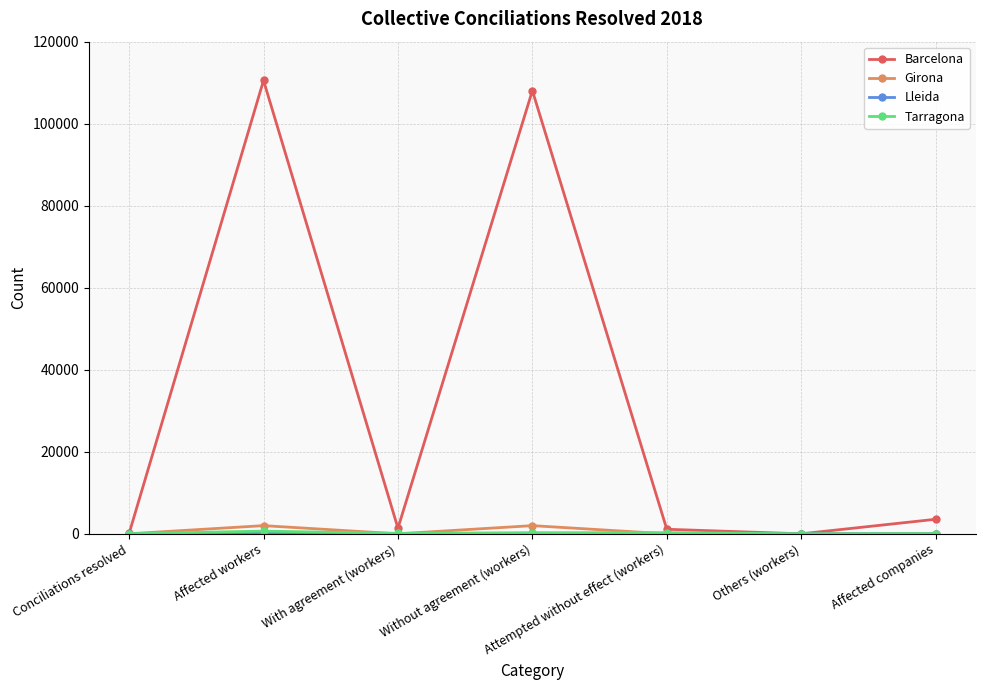

What is the sum of all Girona values?

3996